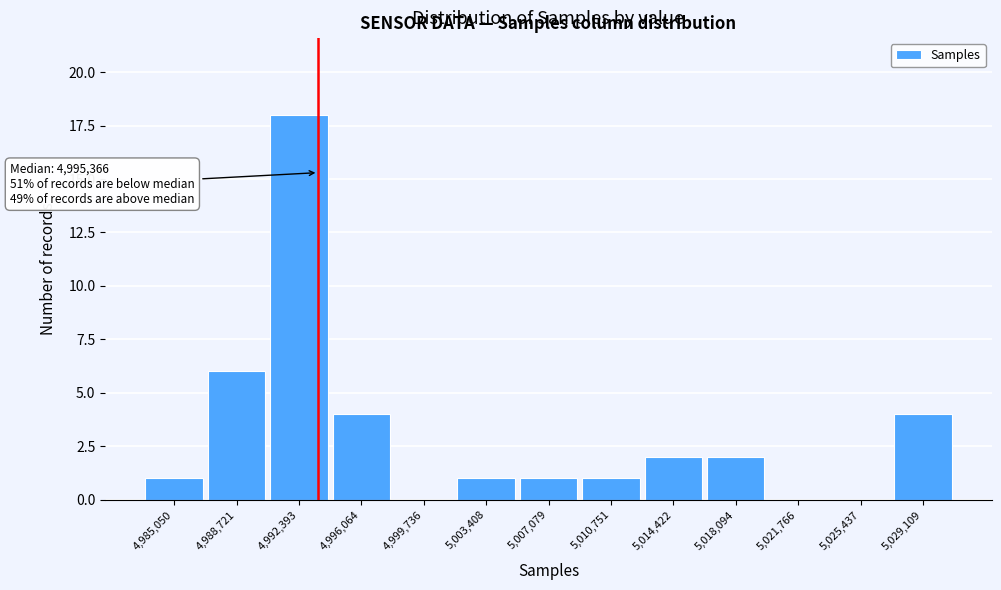

Reading left to right, transcribe all the data shown in this chart.

4,985,050=1	4,988,721=6	4,992,393=18	4,996,064=4	4,999,736=0	5,003,408=1	5,007,079=1	5,010,751=1	5,014,422=2	5,018,094=2	5,021,766=0	5,025,437=0	5,029,109=4